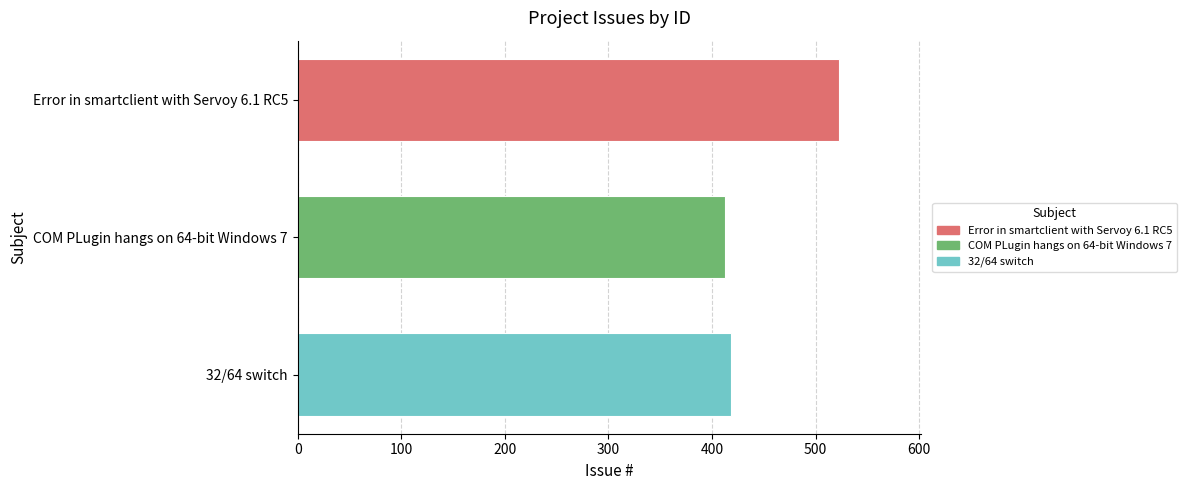

At which label is the value closest to 468?

32/64 switch